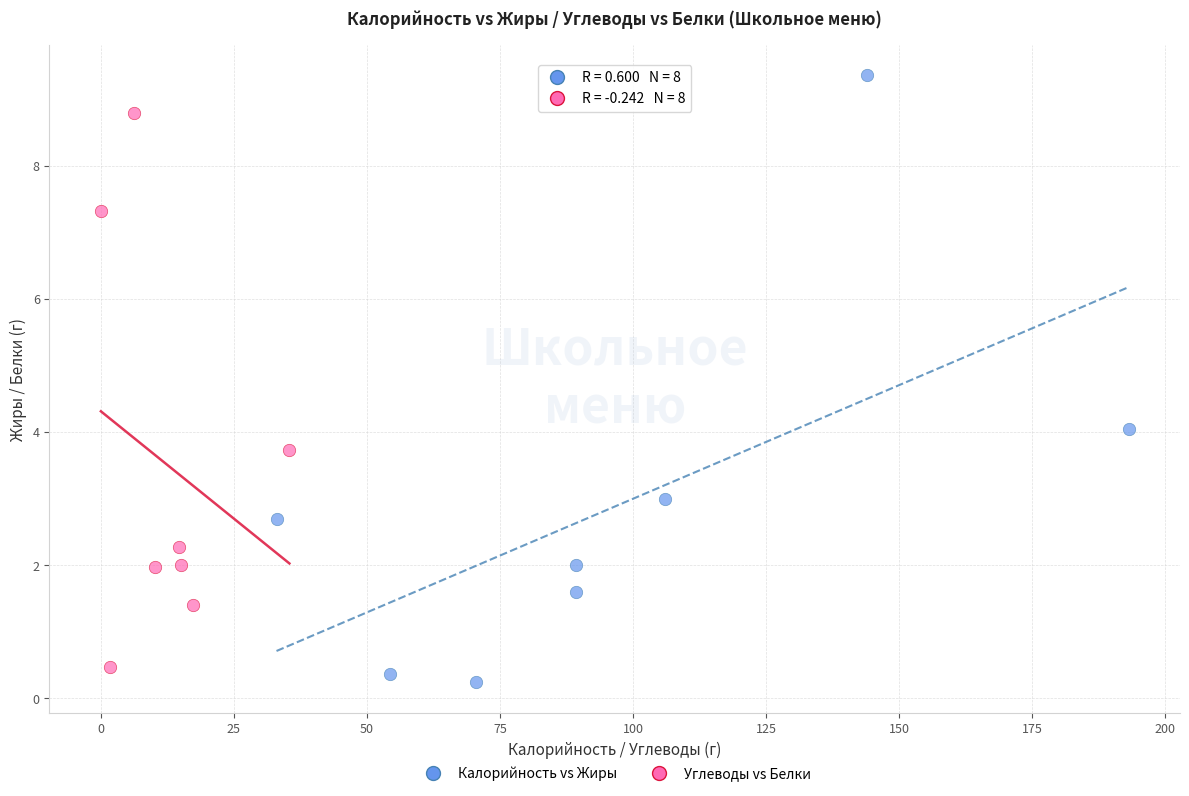

Which series contains the highest Y value?

Калорийность vs Жиры